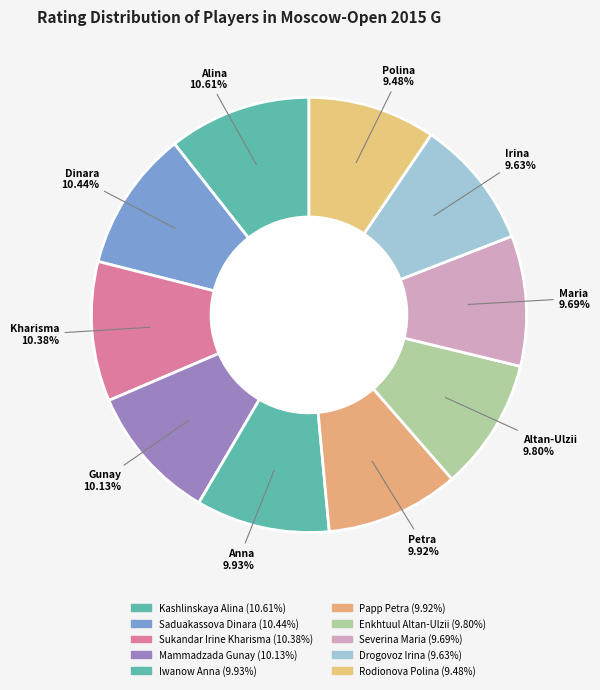

What portion of the pie excludes Severina Maria?

90.3%